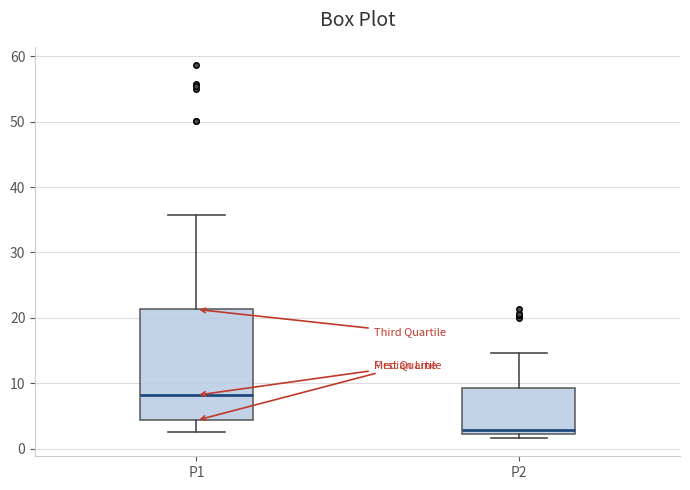

Where does the median line of the box for P2 sit on the y-axis? The values are not printed on the chart, so give them approximately, as read against the axis.

3